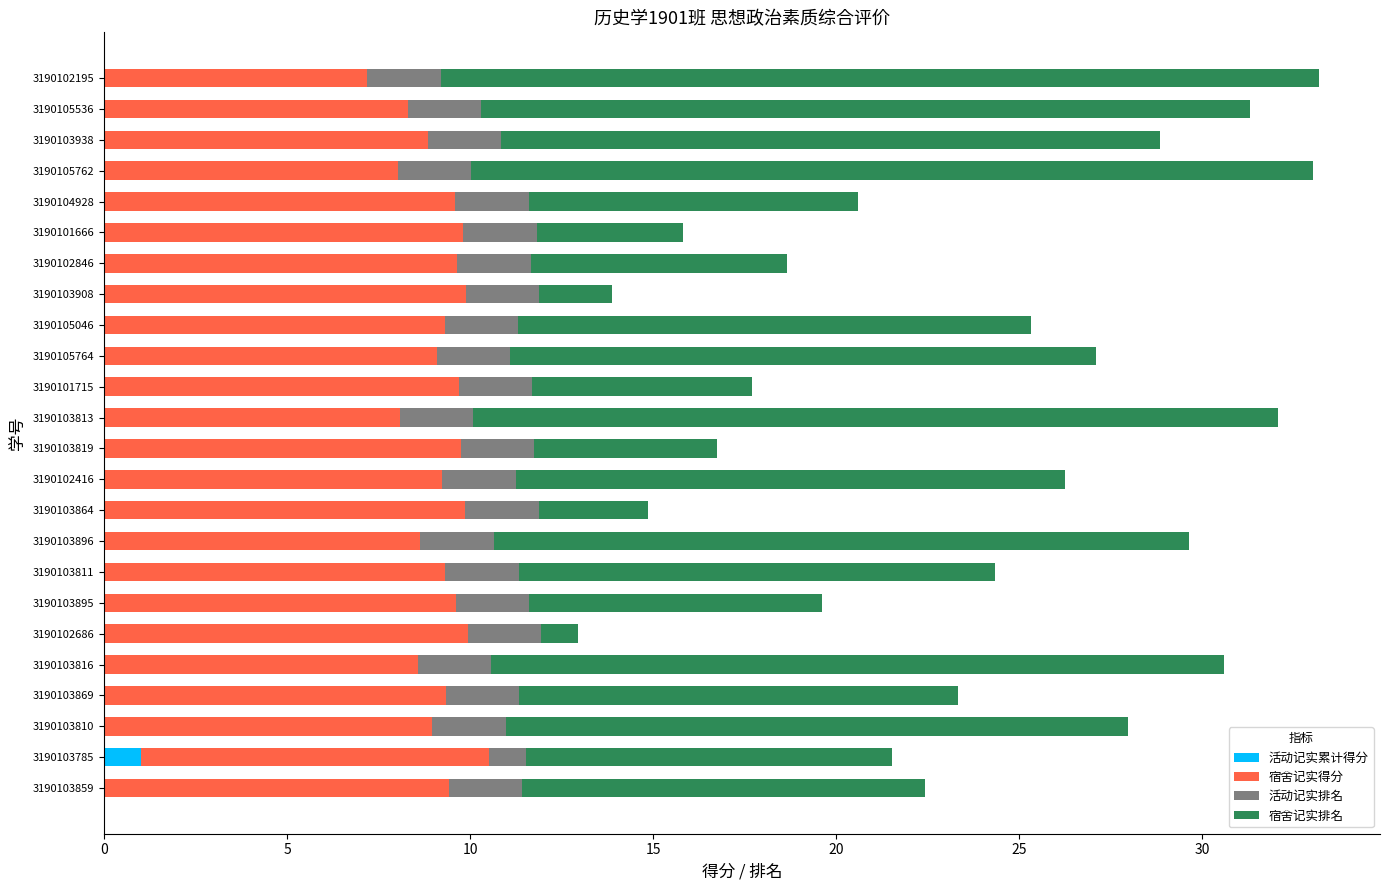

What is the total value across all series at 3190103869?

23.3